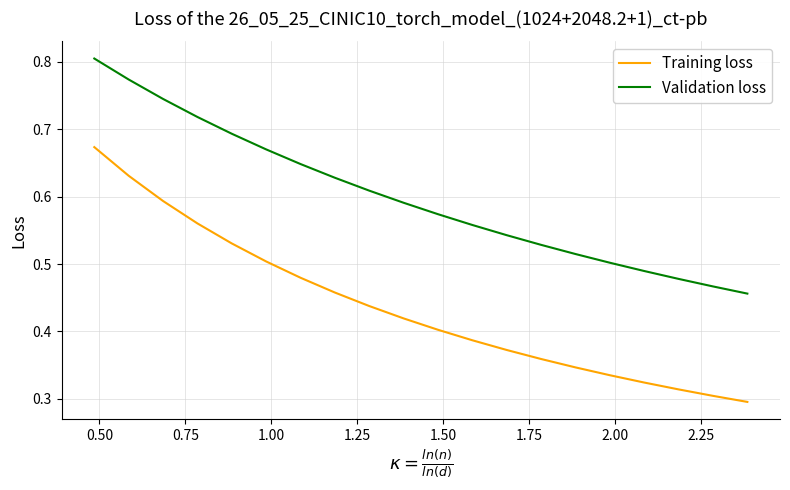

Which series has the largest total across all categories?

Validation loss